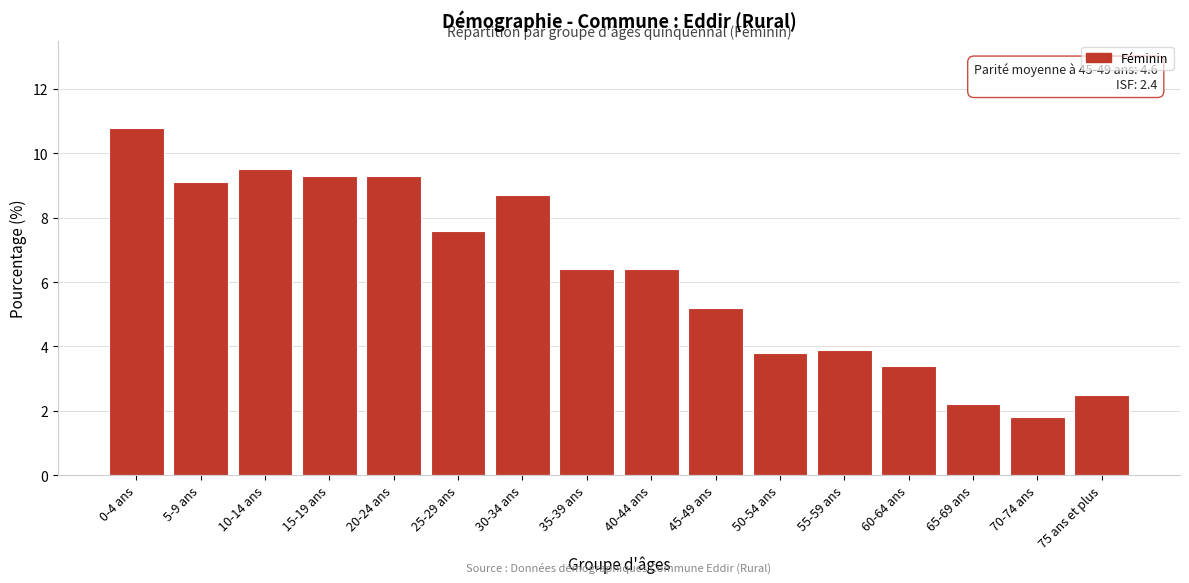

Reading right to left, transcribe all the data shown in this chart.

75 ans et plus=2.5	70-74 ans=1.8	65-69 ans=2.2	60-64 ans=3.4	55-59 ans=3.9	50-54 ans=3.8	45-49 ans=5.2	40-44 ans=6.4	35-39 ans=6.4	30-34 ans=8.7	25-29 ans=7.6	20-24 ans=9.3	15-19 ans=9.3	10-14 ans=9.5	5-9 ans=9.1	0-4 ans=10.8